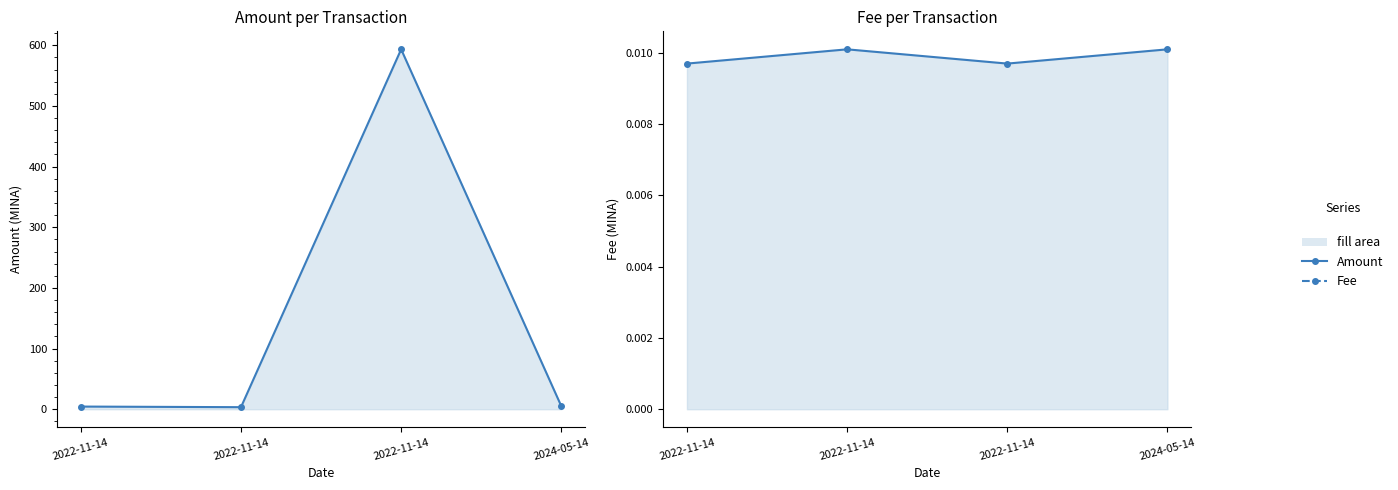

Where is Fee nearest to the value 0?

2022-11-14